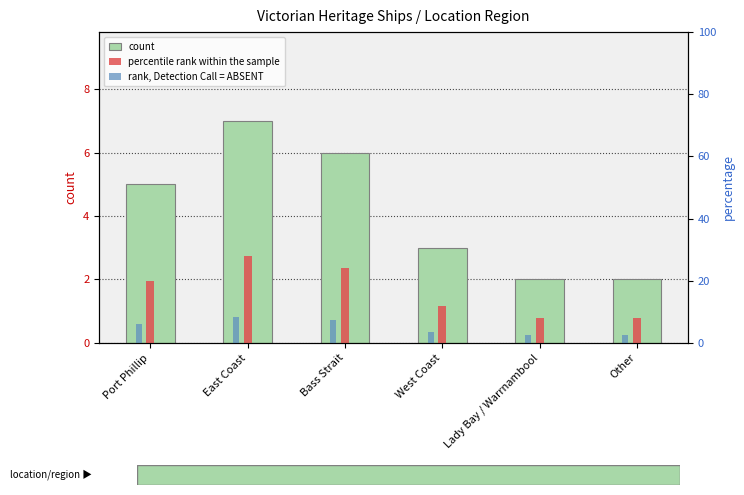

Reading left to right, transcribe all the data shown in this chart.

count: 5.0	7.0	6.0	3.0	2.0	2.0
percentile rank within the sample: 20.0	28.0	24.0	12.0	8.0	8.0
rank, Detection Call = ABSENT: 6.0	8.4	7.2	3.6	2.4	2.4